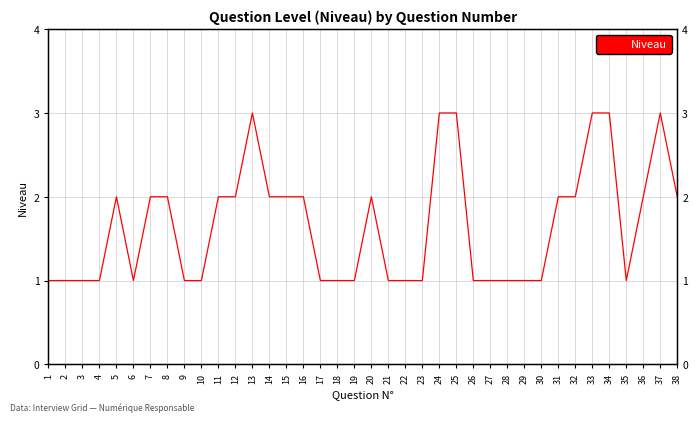

How many interior local valleys (lower than both neighbors) does the data have?

2